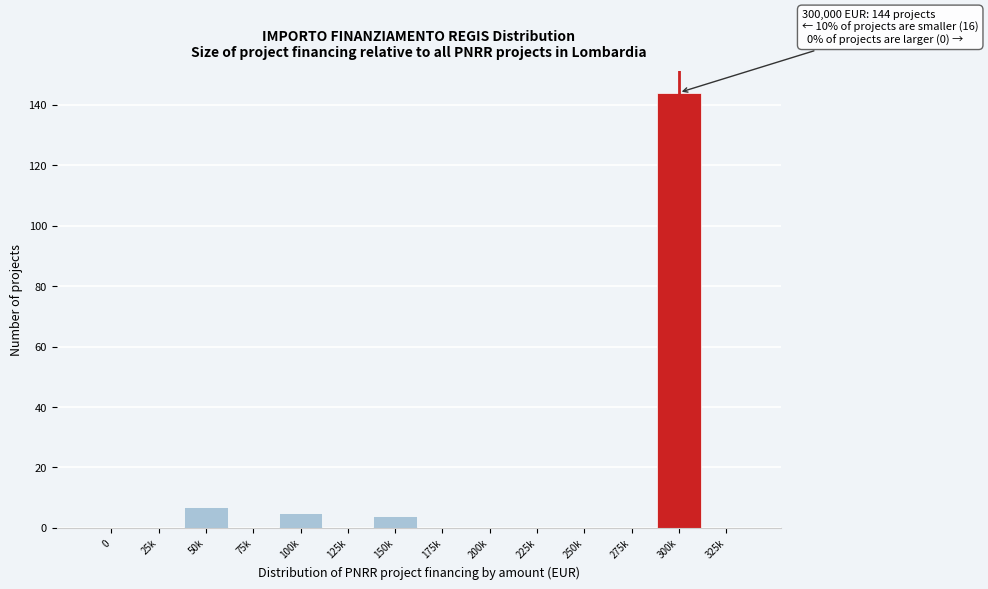

Reading left to right, extract all data points from this chart.

0=0	25k=0	50k=7	75k=0	100k=5	125k=0	150k=4	175k=0	200k=0	225k=0	250k=0	275k=0	300k=144	325k=0